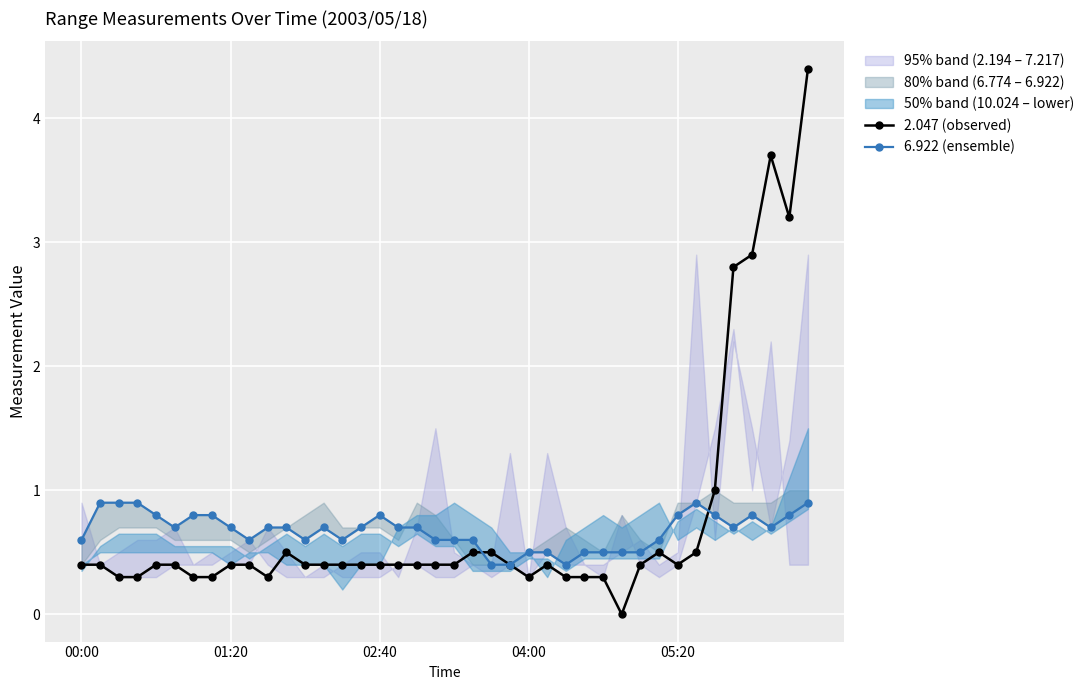

Rank the series by their average value, from highest to lowest.

2.047 (observed), 6.922 (ensemble)